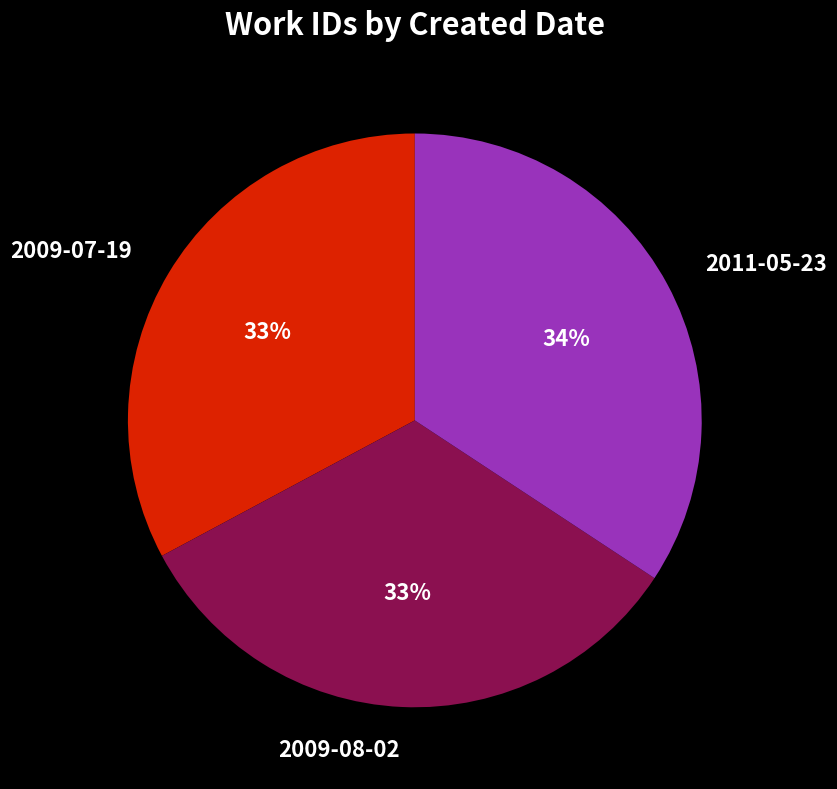

To the nearest percent, what percentage of the pie is 2009-08-02?

33%